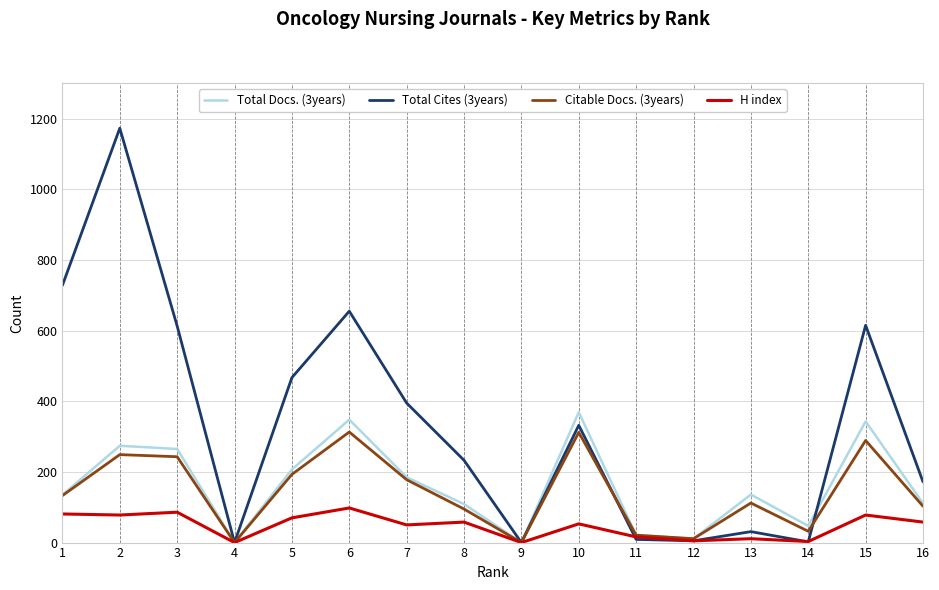

Count the number of categories in the chart.

16